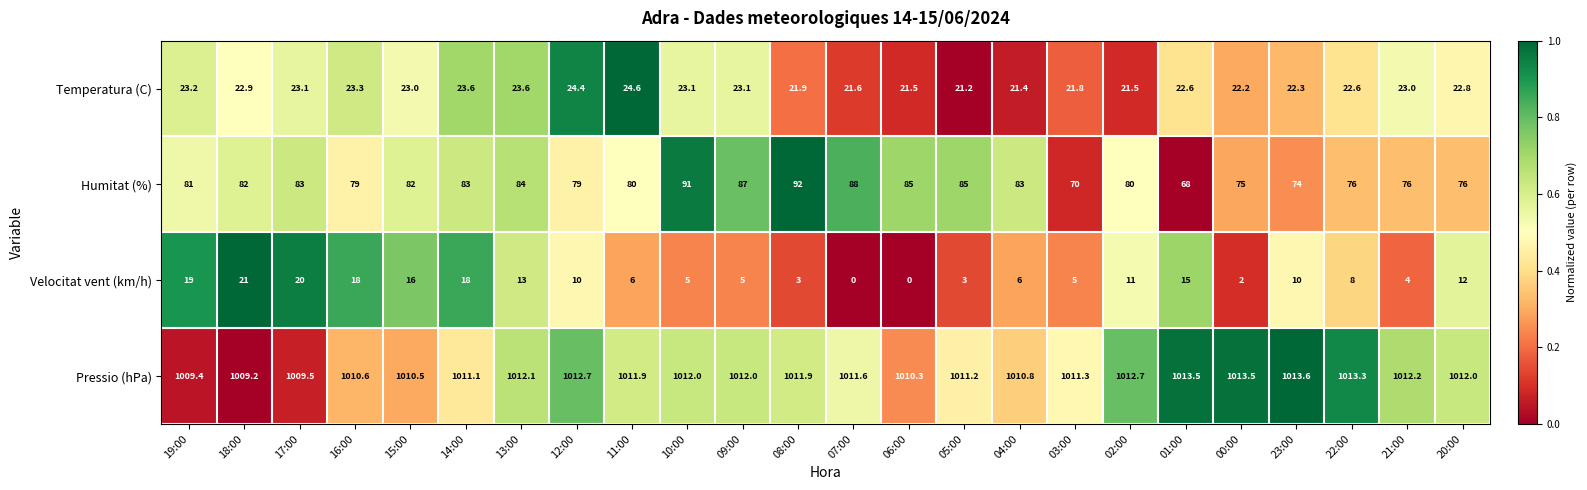

The Velocitat vent (km/h) series shows 19.0 at 19:00. True or false?

True